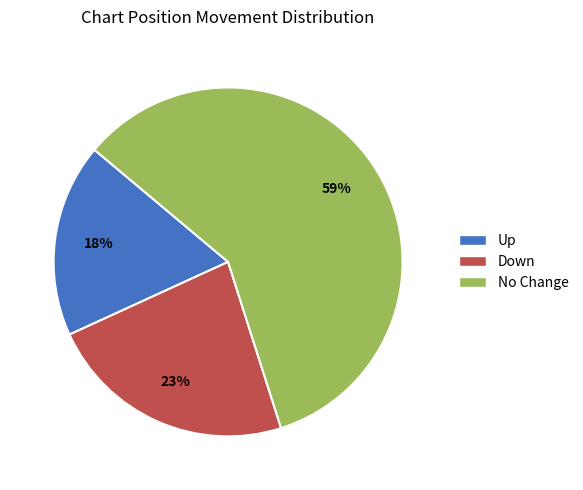

Is there a majority slice in this chart?

Yes